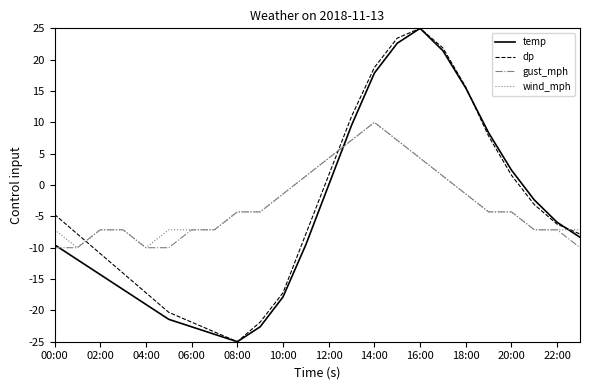

What is the minimum value shown in the chart?

-25.0